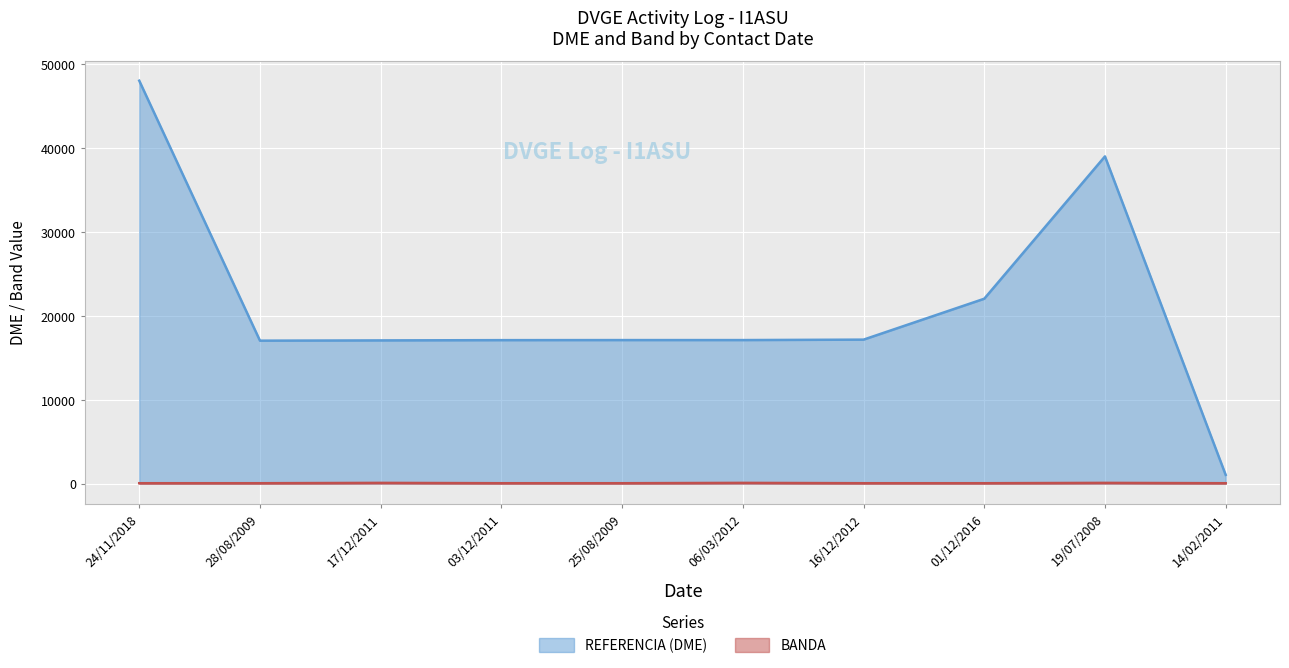

True or false: BANDA and REFERENCIA (DME) intersect in this chart.

False